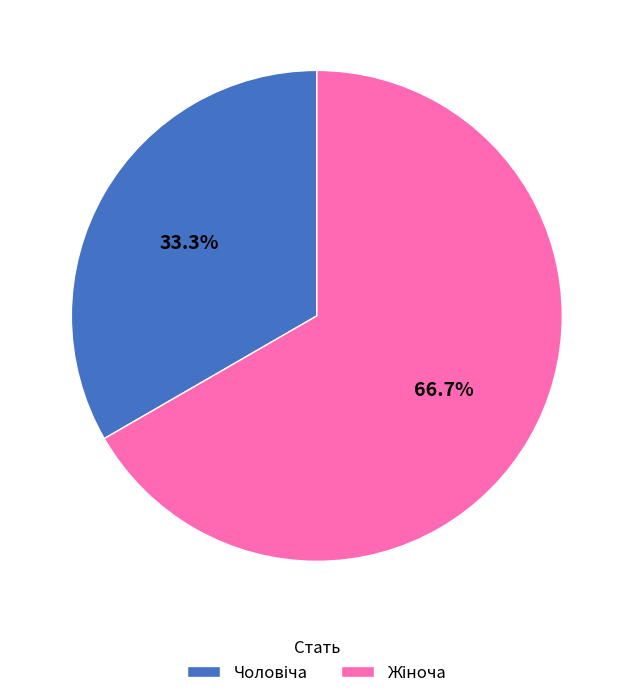

Is there a majority slice in this chart?

Yes